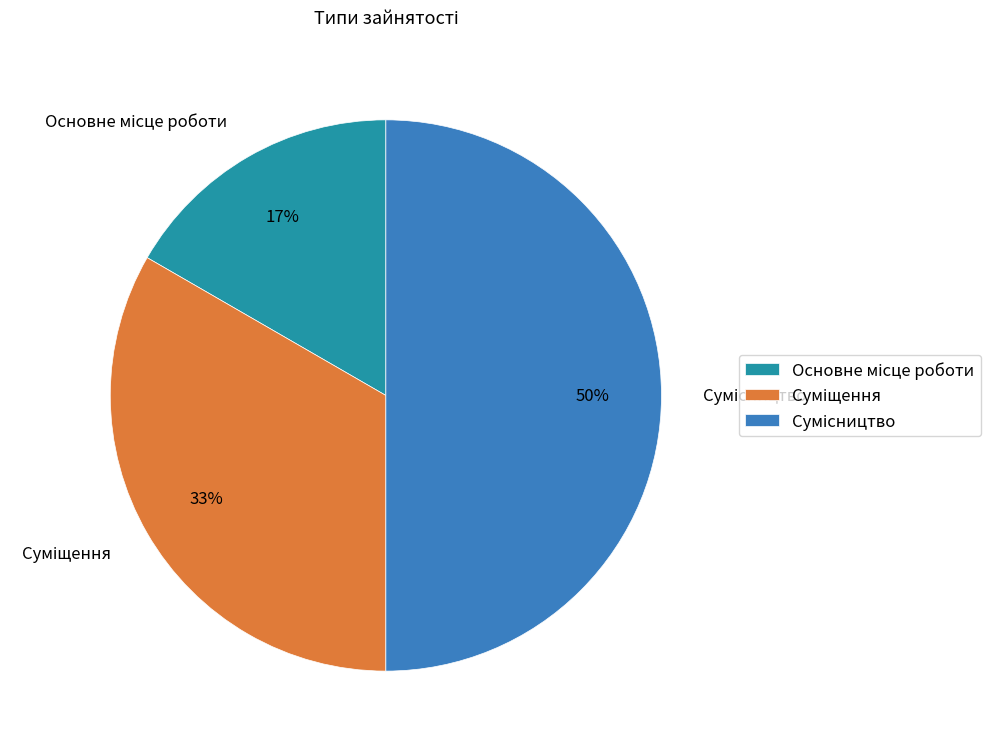

To the nearest percent, what is the average slice percentage?

33%